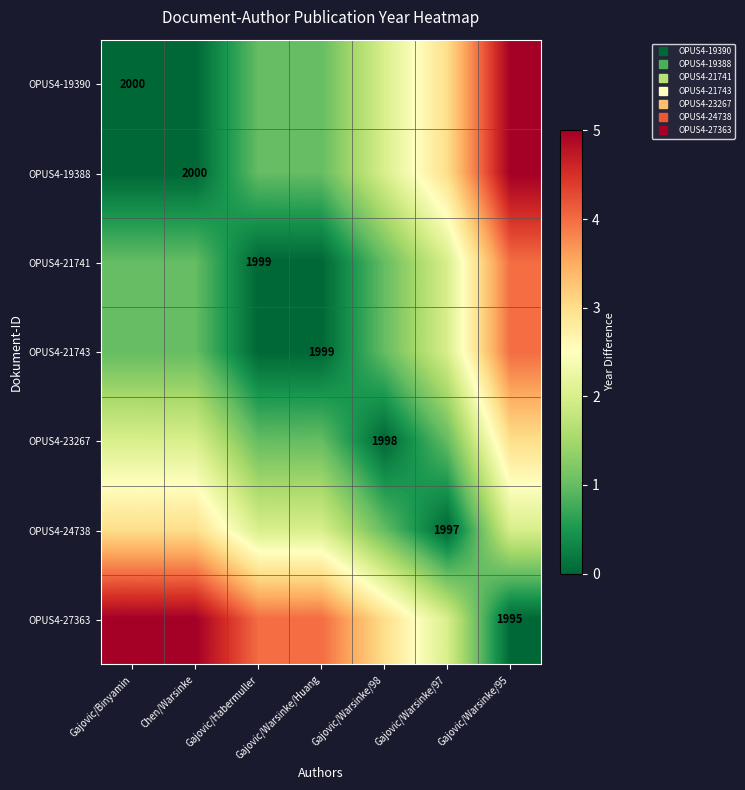

Count the OPUS4-27363 values in the range 2 to 5.

6